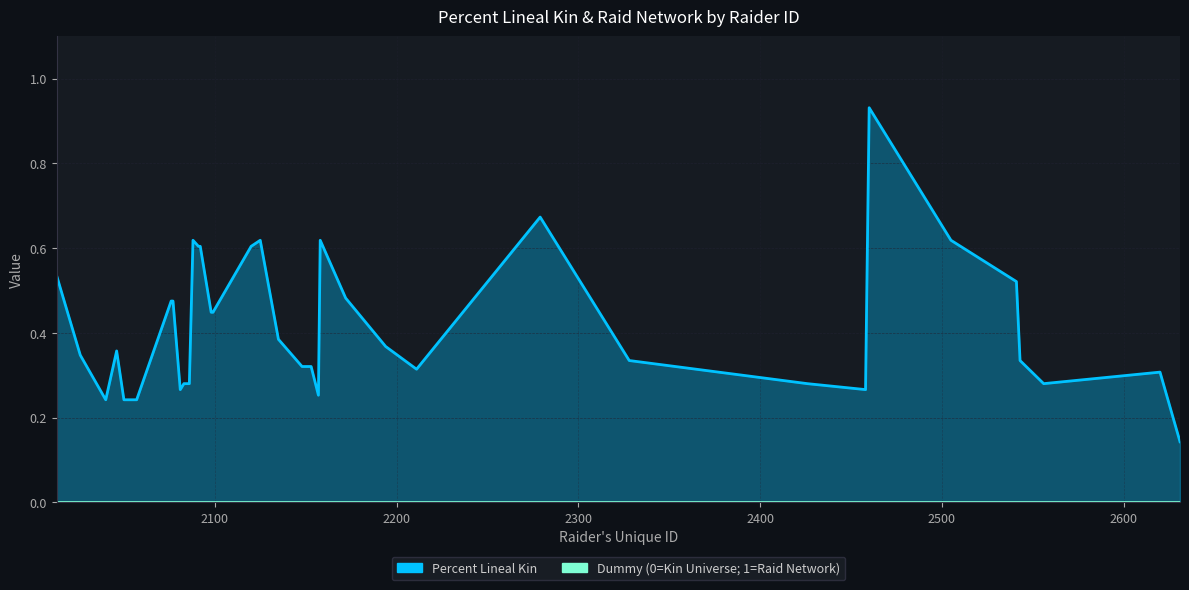

List the labels in order of value, smallest first.

2631, 2040, 2050, 2057, 2157, 2081, 2458, 2083, 2085, 2086, 2426, 2556, 2620, 2211, 2148, 2149, 2153, 2328, 2543, 2026, 2046, 2194, 2135, 2098, 2099, 2076, 2077, 2172, 2541, 2013, 2091, 2092, 2120, 2088, 2125, 2158, 2505, 2279, 2460